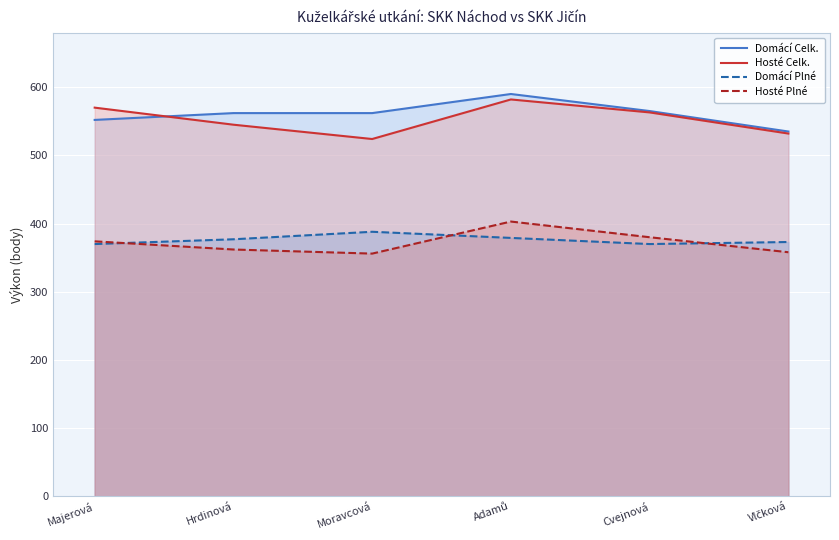

In Hosté Plné, how many points are higher than both neighbors (excluding endpoints)?

1